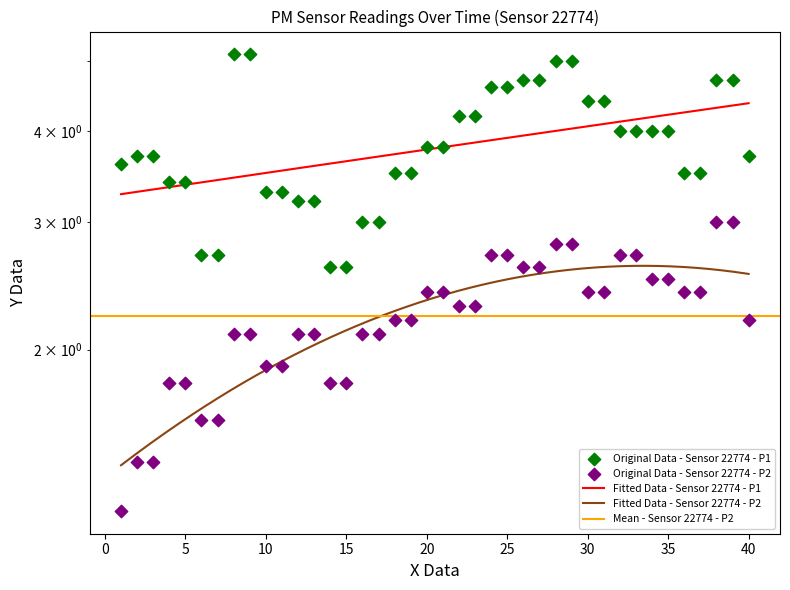

Which series contains the lowest Y value?

P2